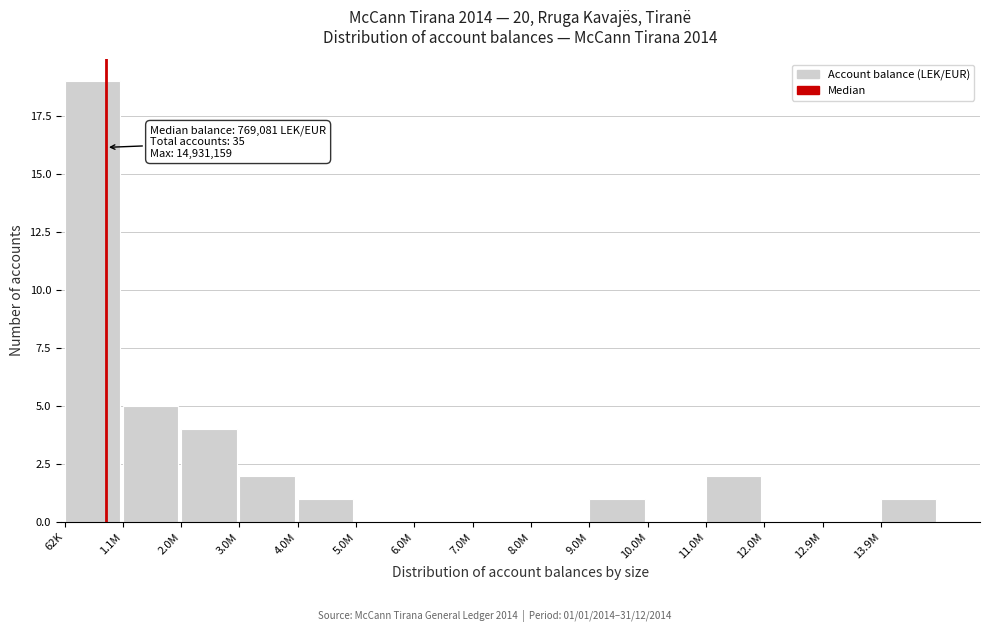

Reading left to right, what are all the values shown in this chart?

62K=19	1.1M=5	2.0M=4	3.0M=2	4.0M=1	5.0M=0	6.0M=0	7.0M=0	8.0M=0	9.0M=1	10.0M=0	11.0M=2	12.0M=0	12.9M=0	13.9M=1